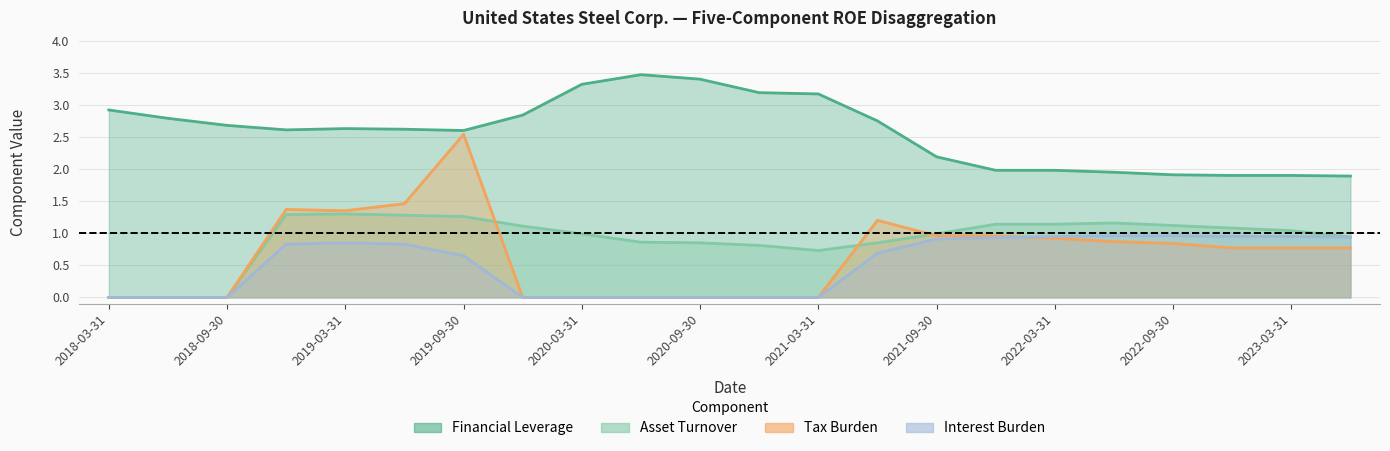

What is the difference between the highest and lowest values at 2022-06-30?

1.1